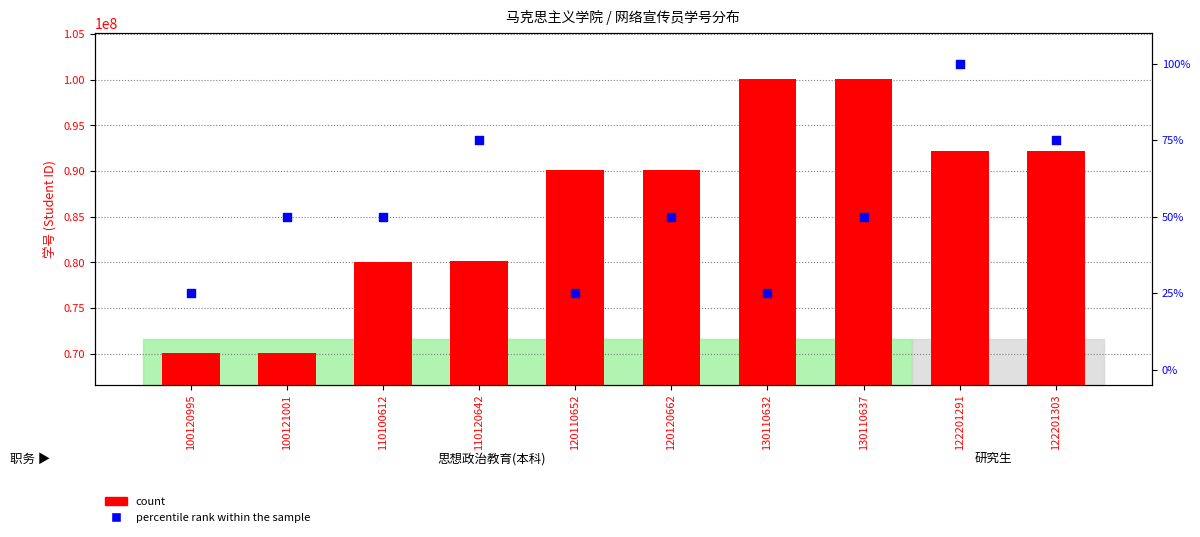

What are all the series names shown in the legend?

count, percentile rank within the sample